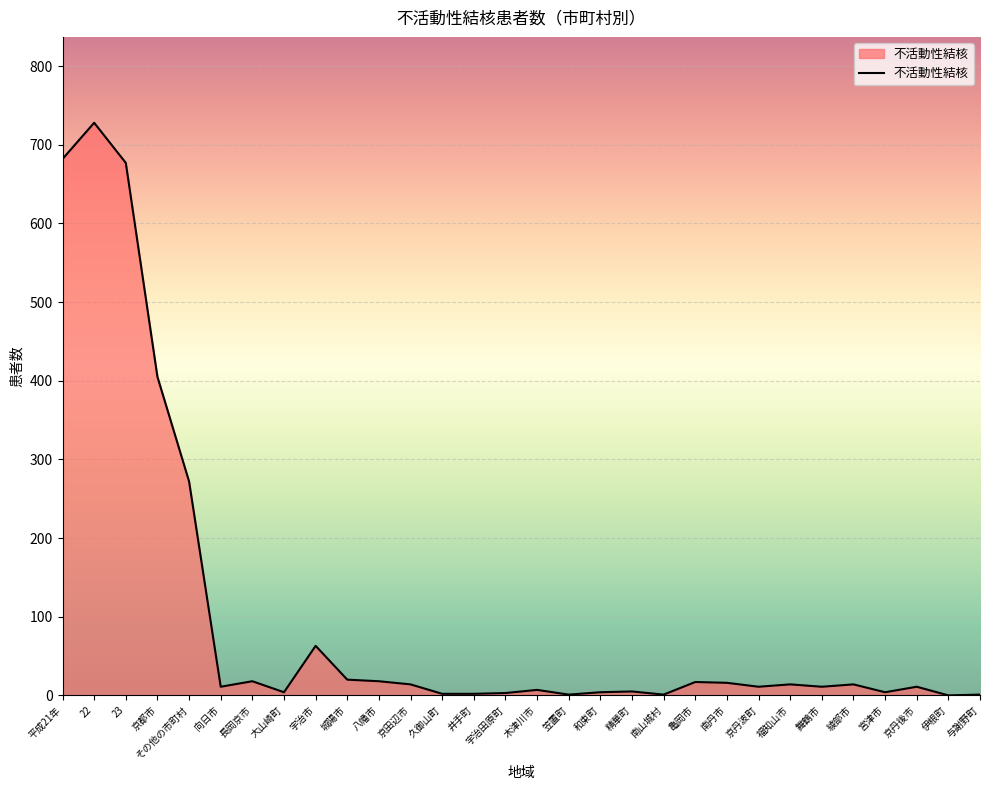

Which has a higher value, 宇治市 or 八幡市?

宇治市